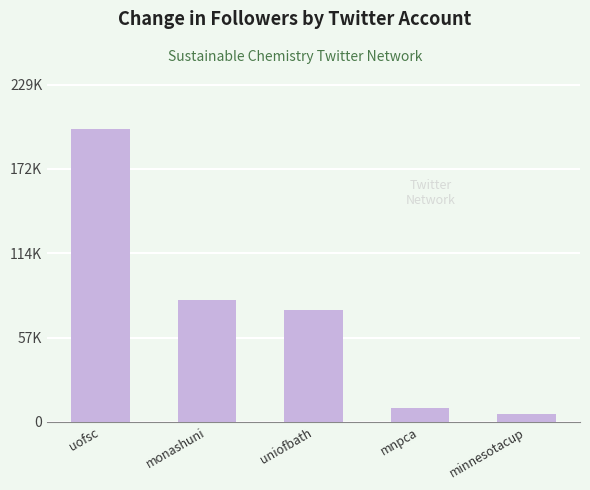

Does the chart contain stacked bars?

No